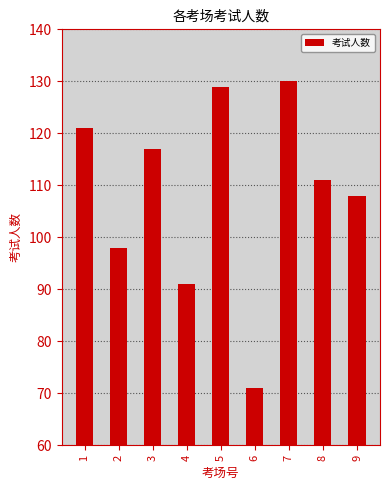

The value at 1 is 121. True or false?

True